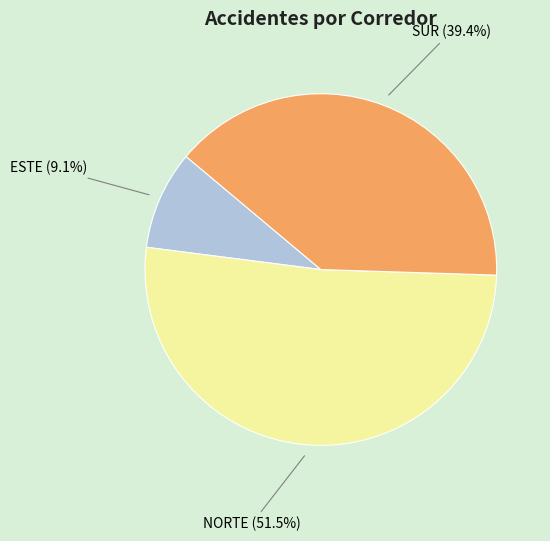

To the nearest percent, what is the average slice percentage?

33%